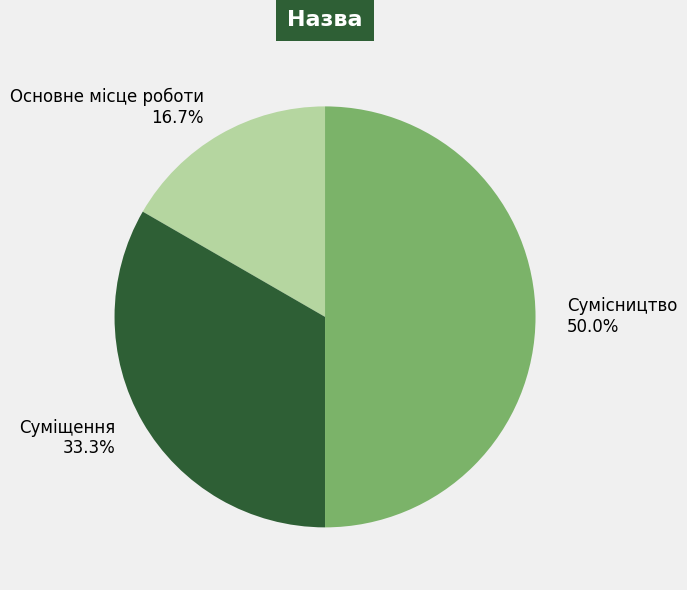

What percentage is the Суміщення slice, to the nearest percent?

33%